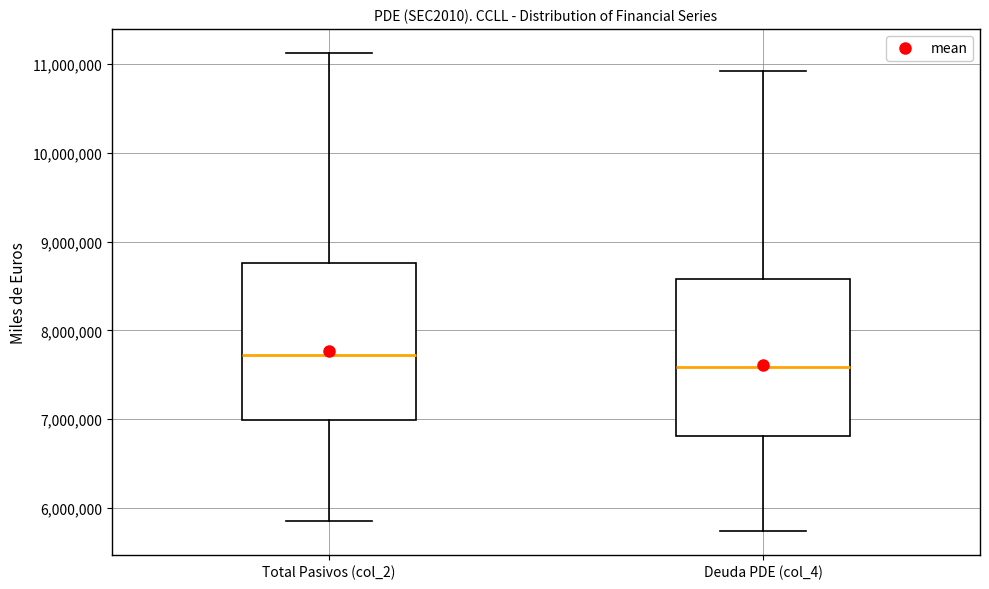

Reading left to right, transcribe this box plot: for each box, give where its median line is, the range the box spans, and where its two whiskers end, as read against the y-axis. The values are not printed on the chart, so give them approximately, as read against the axis.

Total Pasivos (col_2): median 7700000, box 7000000 to 8800000, whiskers 5900000 to 11100000
Deuda PDE (col_4): median 7600000, box 6800000 to 8600000, whiskers 5700000 to 10900000